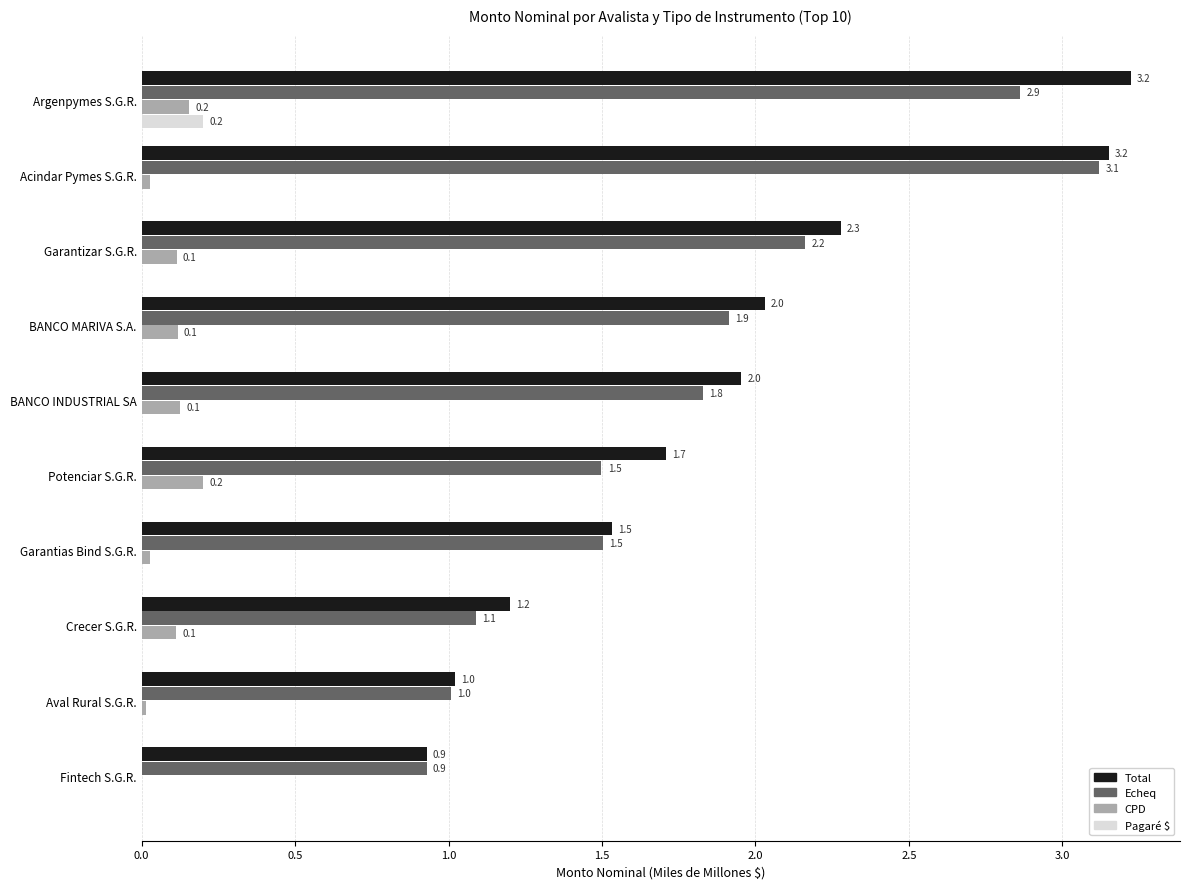

Where is Echeq nearest to the value 2?

BANCO MARIVA S.A.